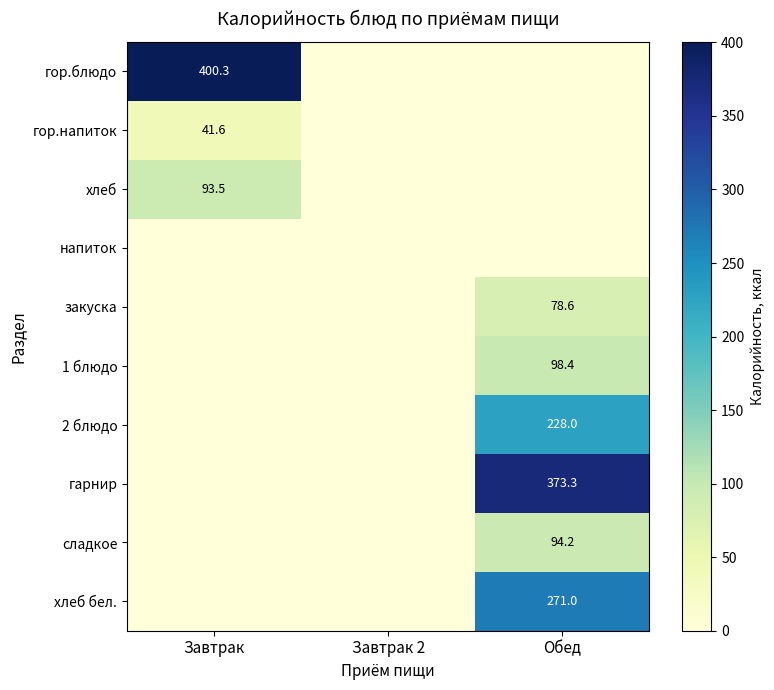

Is the value of сладкое at Обед greater than the value of закуска at Обед?

Yes